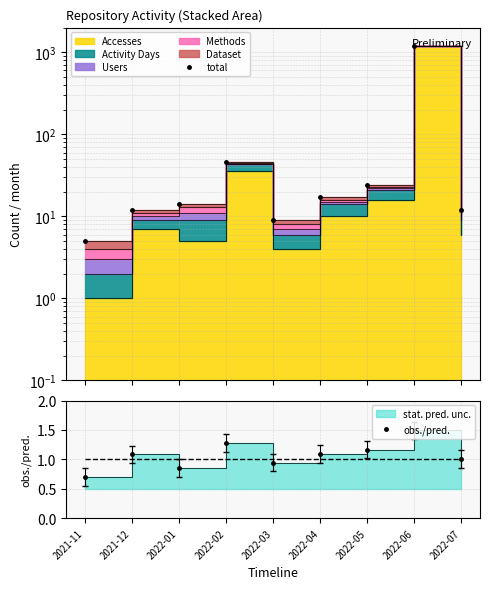

Reading left to right, extract all data points from this chart.

total: 5.0	12.0	14.0	46.0	9.0	17.0	24.0	1208.0	12.0
obs./pred.: 0.7	1.1	0.9	1.3	0.9	1.1	1.2	1.5	1.0